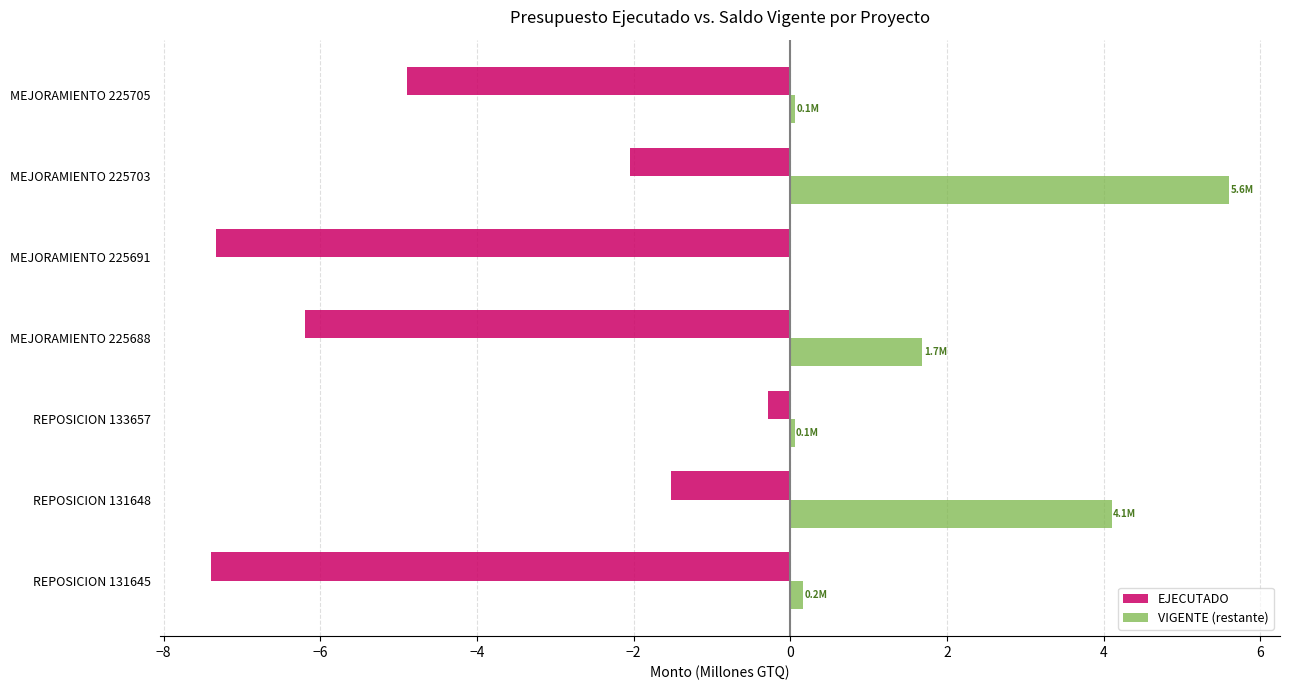

Which series has the largest total across all categories?

VIGENTE (restante)